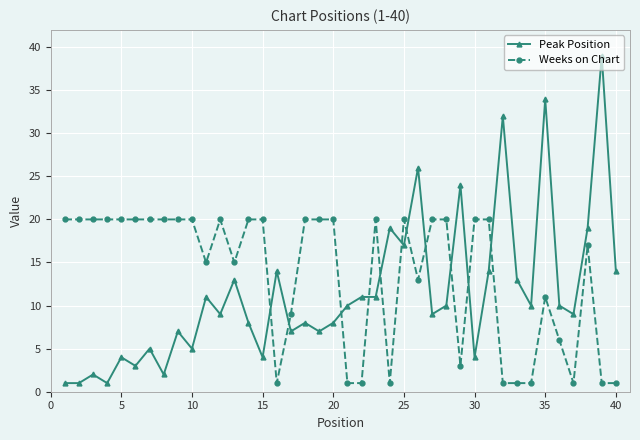

Rank the series by their average value, from highest to lowest.

Weeks on Chart, Peak Position